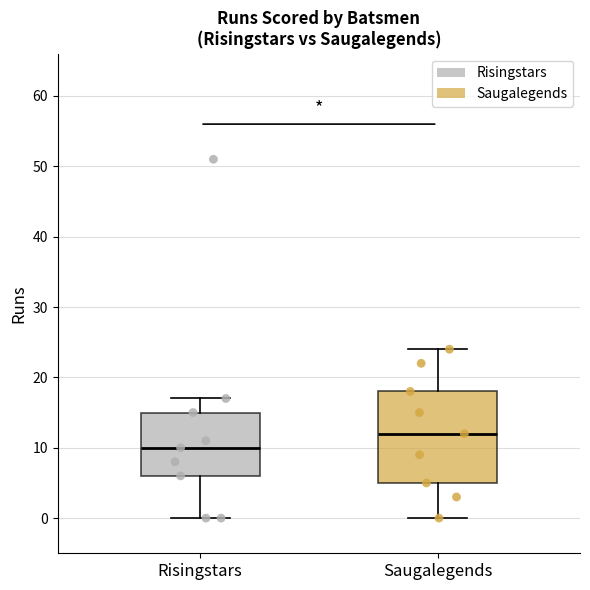

Which box is the tallest, from its lower edge to its upper edge?

Saugalegends